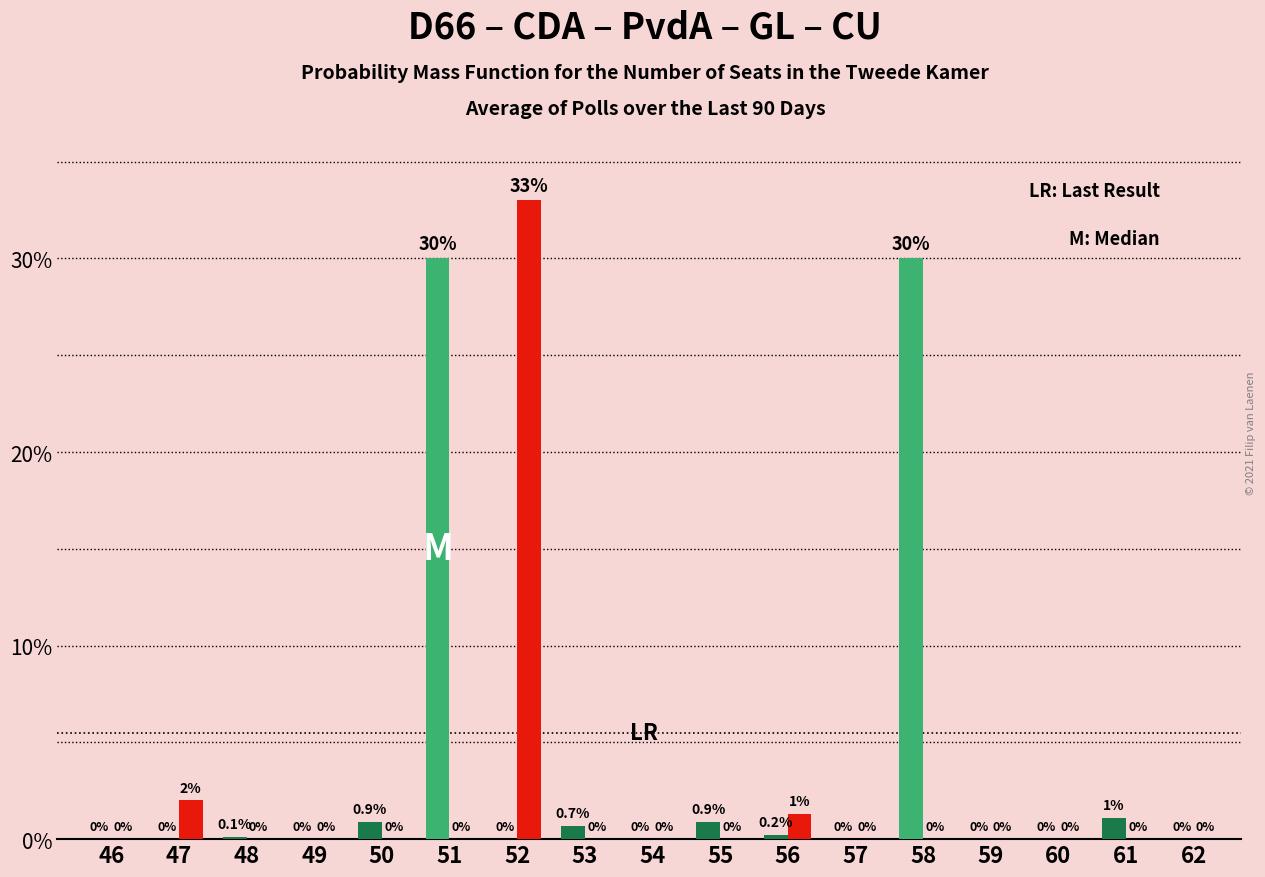

Are the bars horizontal?

No